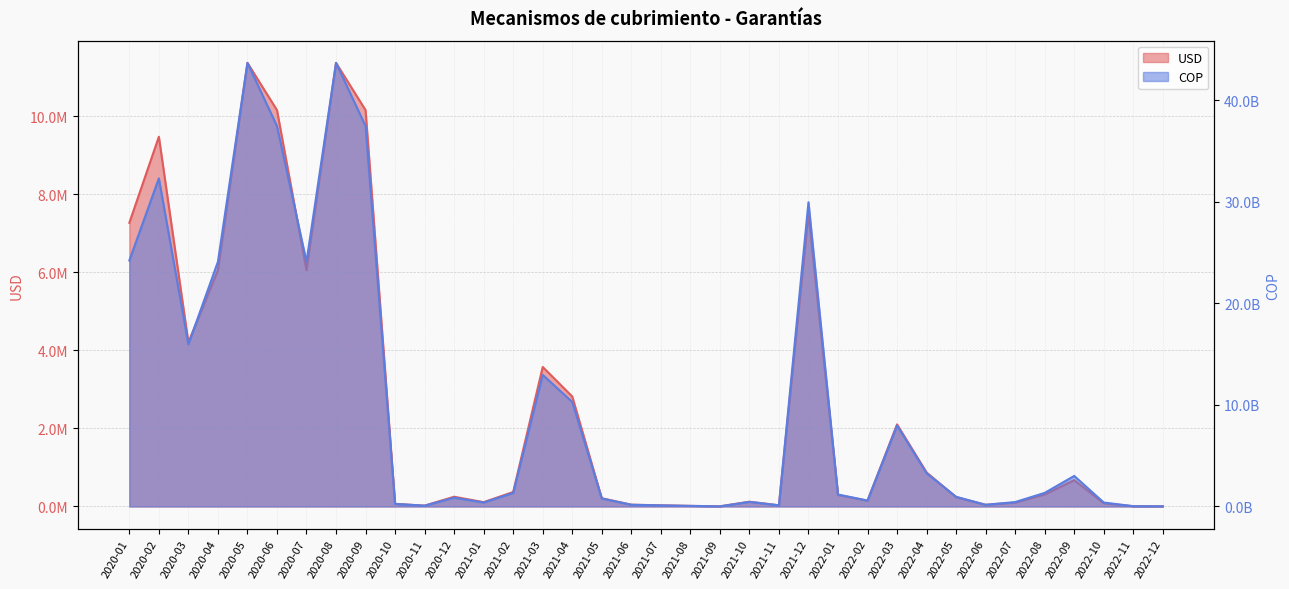

Between 2020-02 and 2021-01, which series saw the biggest shift?

COP